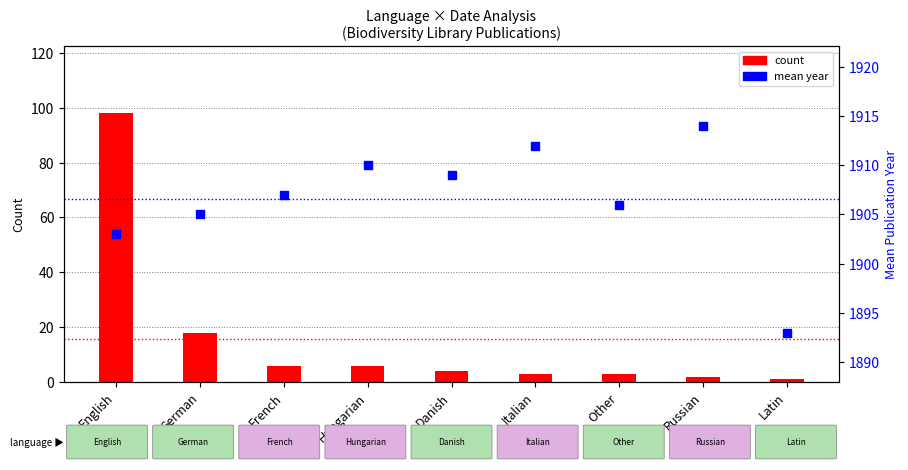

At which category is the sum across all series the highest?

English